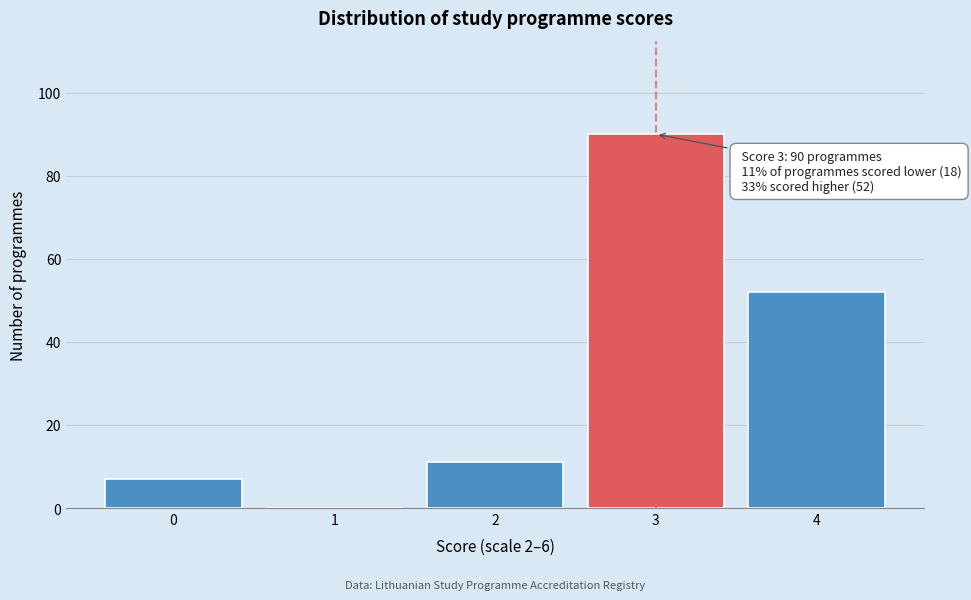

Reading left to right, list all the values displayed in this chart.

0=7	1=0	2=11	3=90	4=52